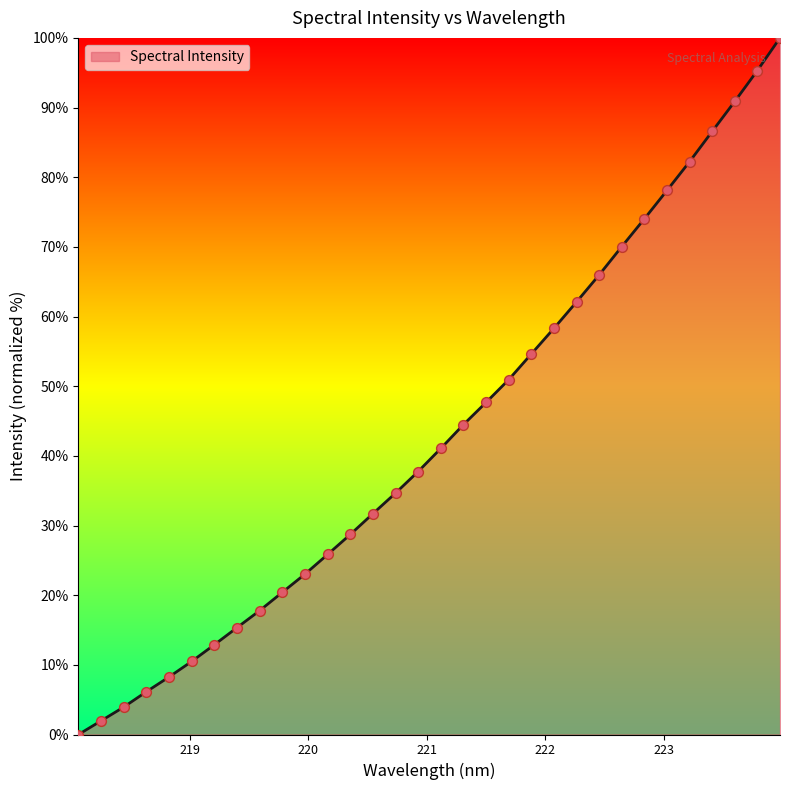

What is the maximum value shown in the chart?

100.0